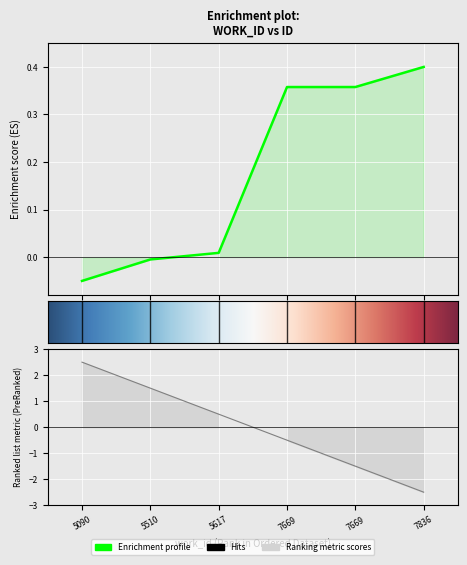

How many lines are shown in the chart?

1